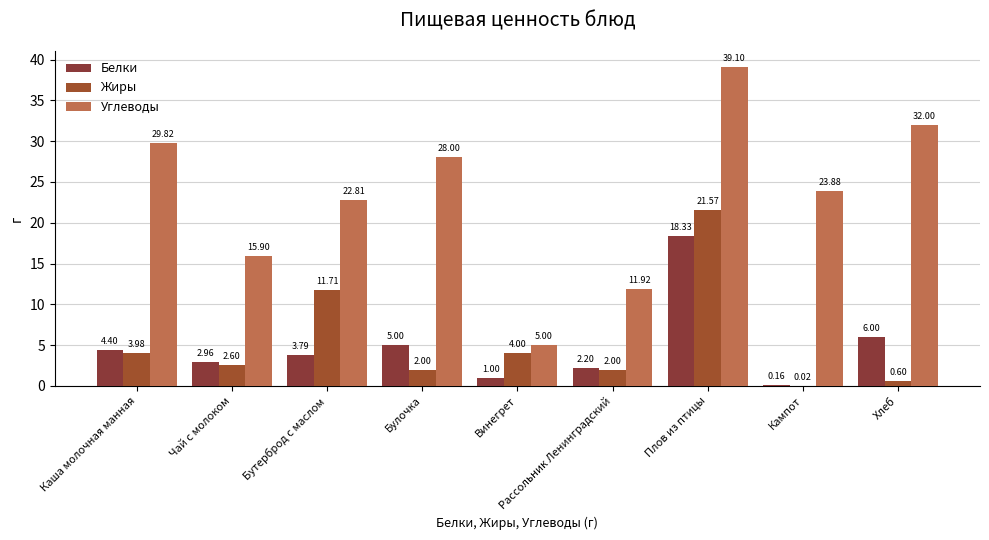

Is it true that Белки equals 5.0 at Булочка?

True